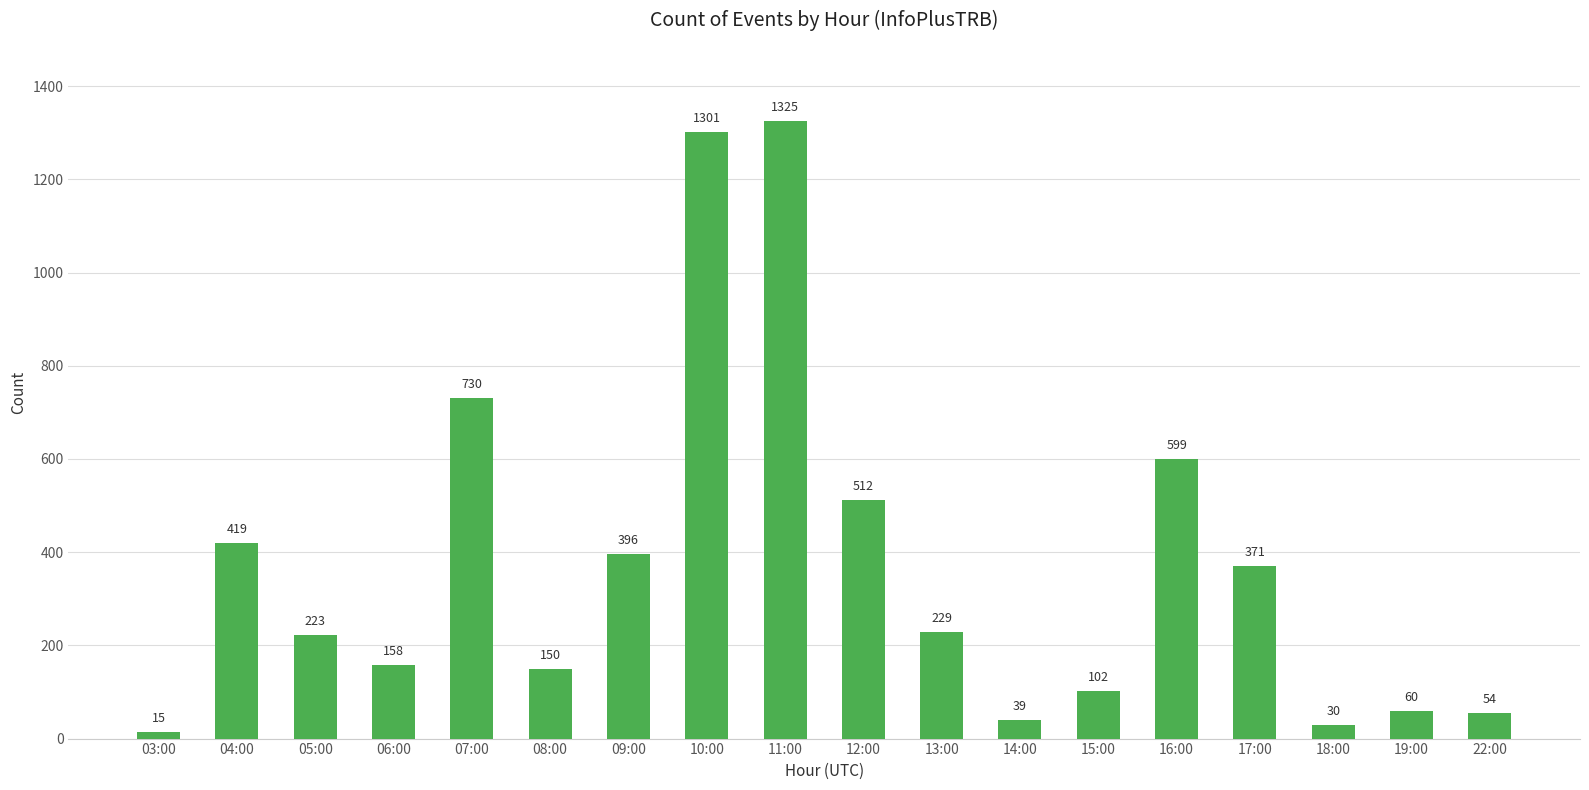

Is it true that the value at 06:00 is 211?

False